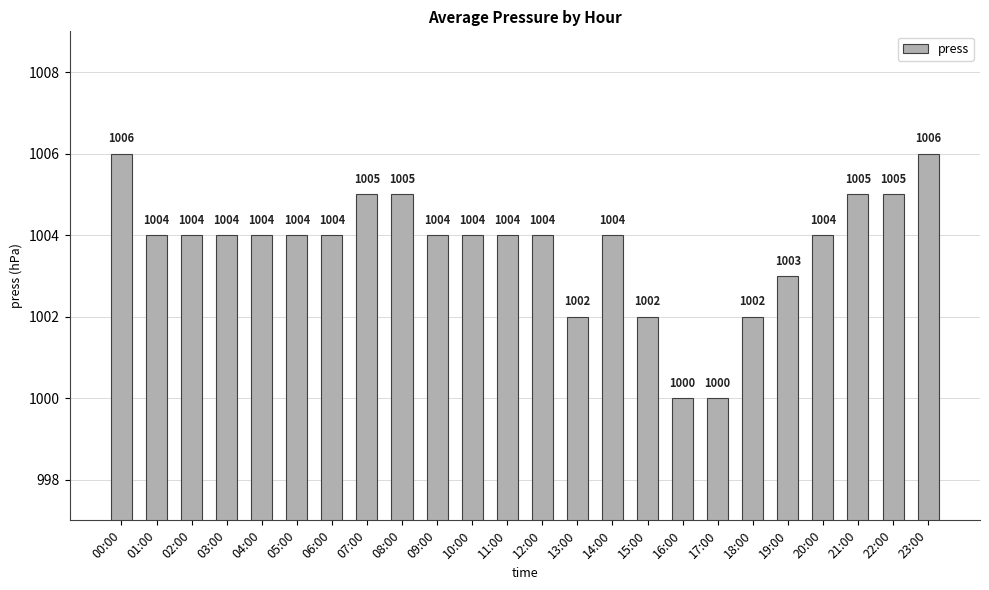

True or false: the data shows 1762 at 21:00.

False